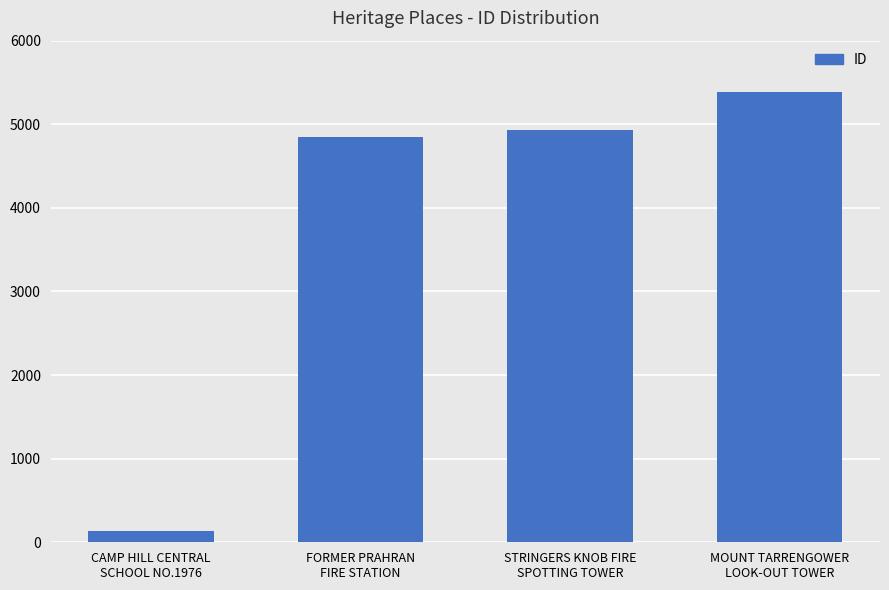

Is it true that the value at MOUNT TARRENGOWER
LOOK-OUT TOWER is 5382?

True